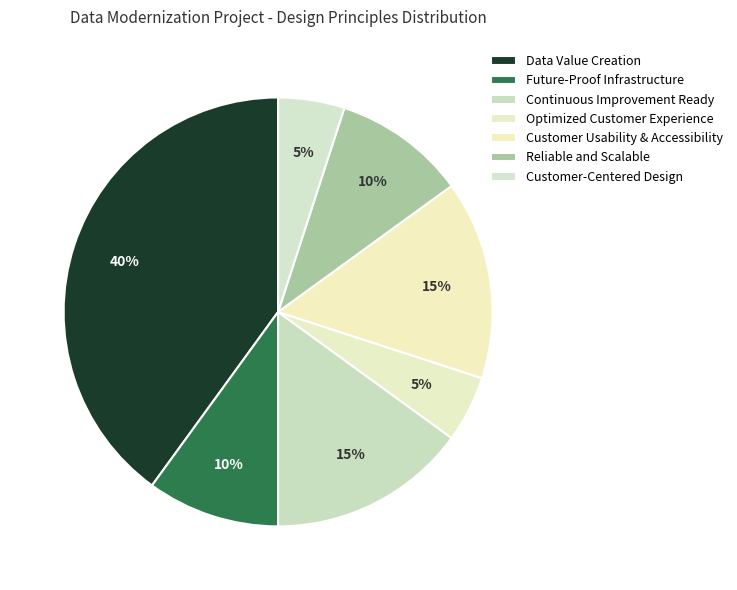

Which slice is the smallest?

Optimized Customer Experience